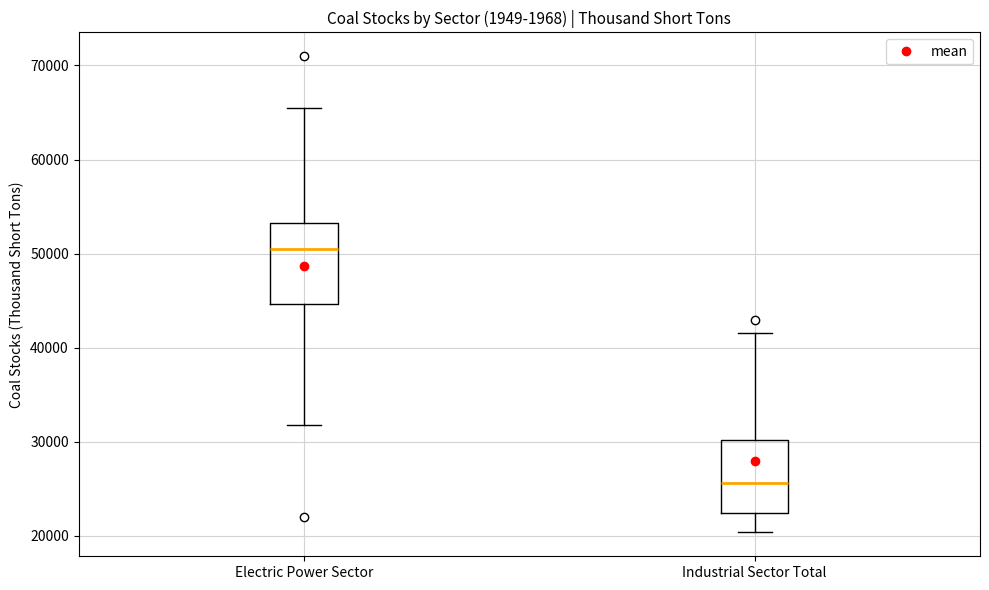

Reading left to right, transcribe this box plot: for each box, give where its median line is, the range the box spans, and where its two whiskers end, as read against the y-axis. The values are not printed on the chart, so give them approximately, as read against the axis.

Electric Power Sector: median 51000, box 45000 to 53000, whiskers 32000 to 65000
Industrial Sector Total: median 26000, box 22000 to 30000, whiskers 20000 to 42000